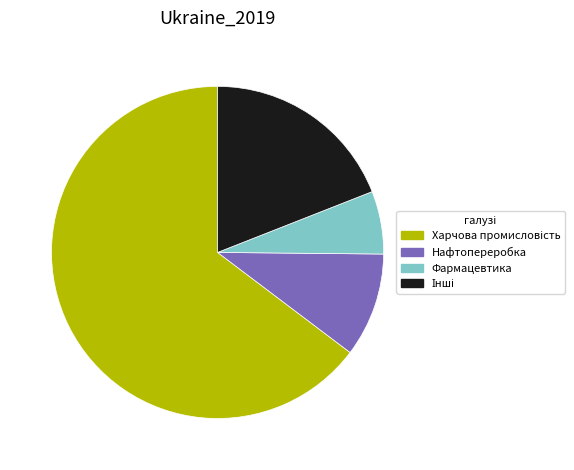

Count the number of slices in the pie.

4